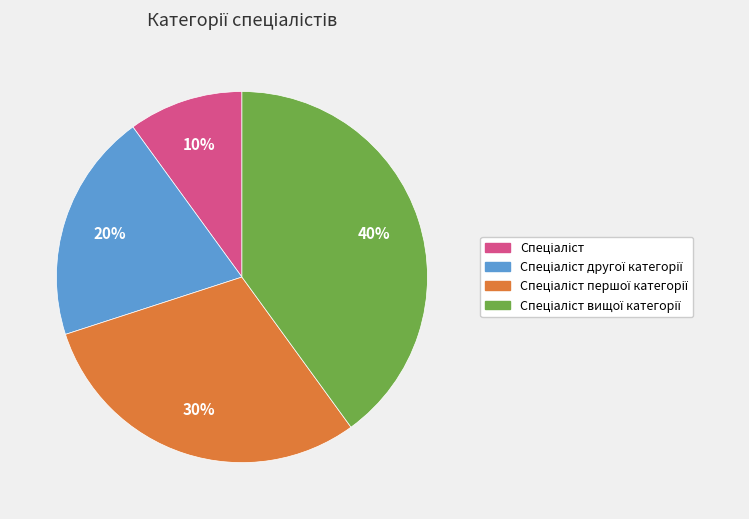

To the nearest percent, what is the average slice percentage?

25%